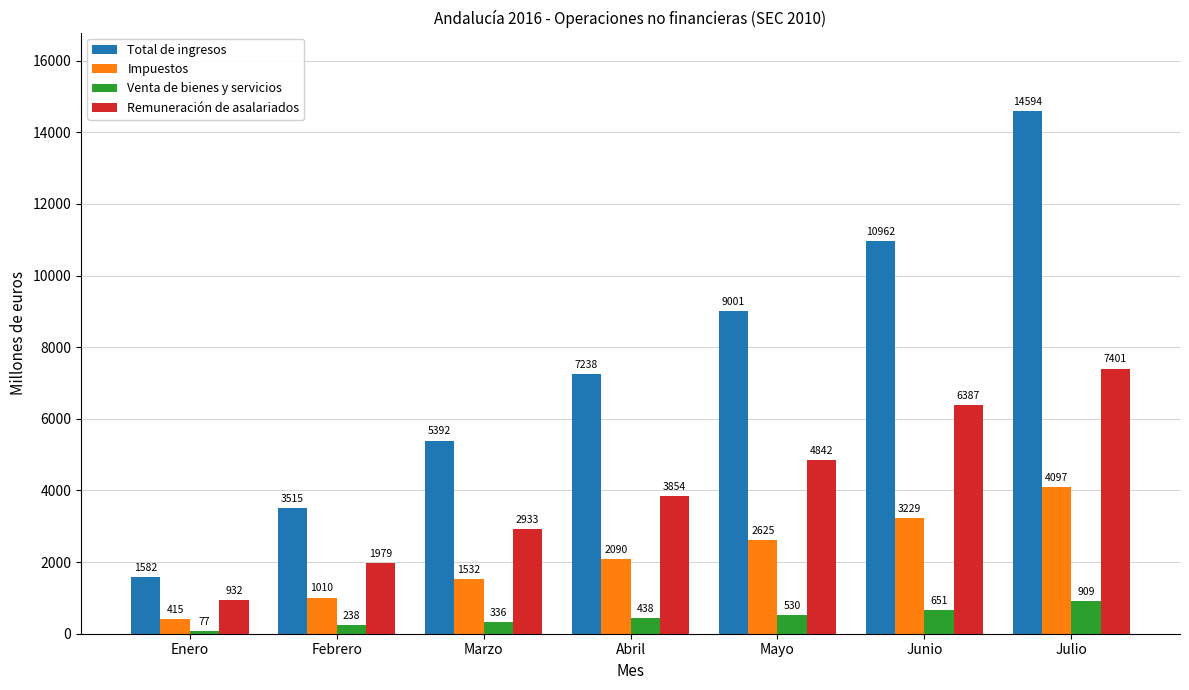

Is it true that Impuestos equals 6217 at Julio?

False